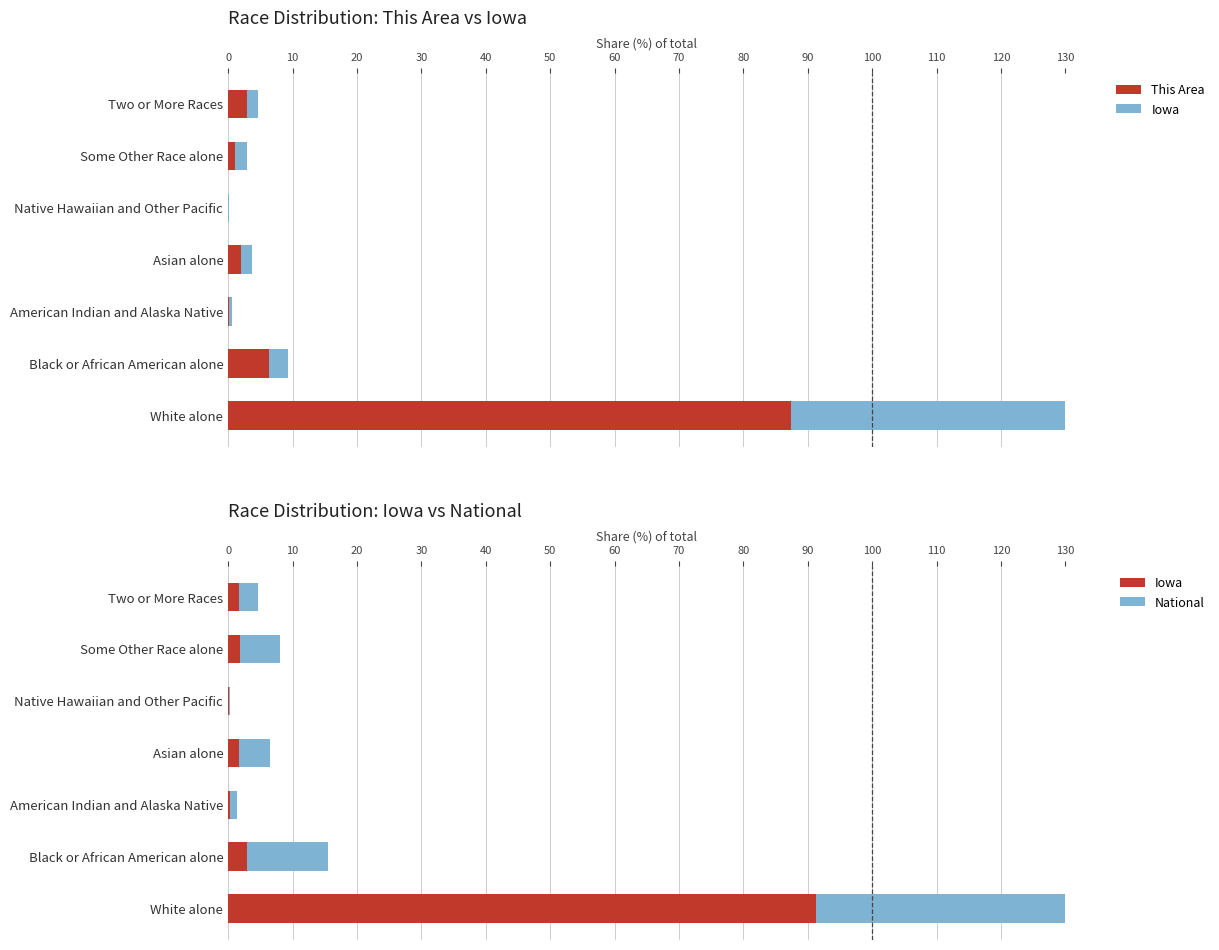

At Black or African American alone, list the series in order from smallest to largest.

Iowa, This Area, National